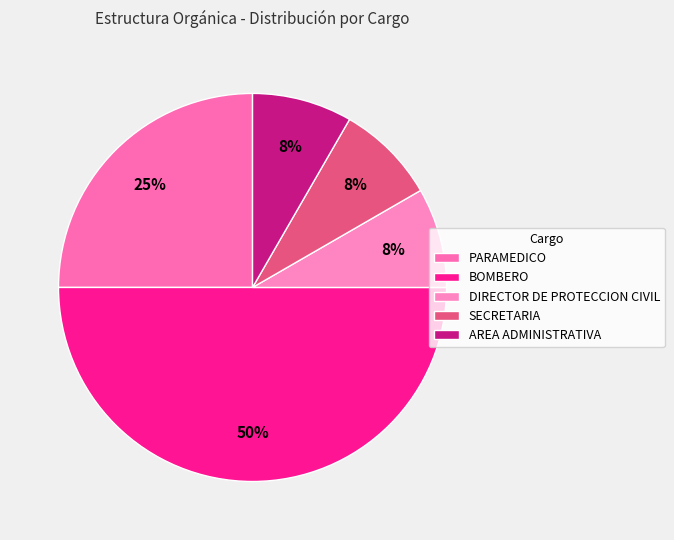

Rank the categories by value from lowest to highest.

DIRECTOR DE PROTECCION CIVIL, SECRETARIA, AREA ADMINISTRATIVA, PARAMEDICO, BOMBERO